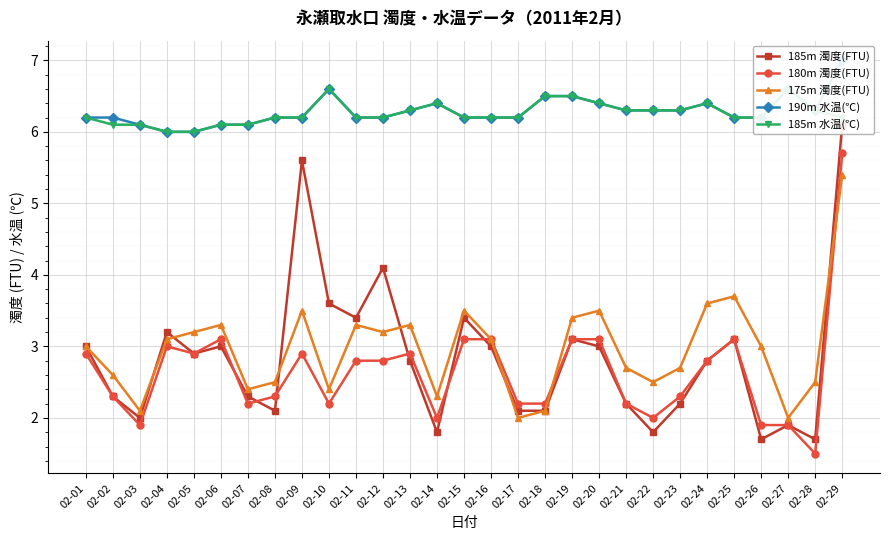

True or false: 175m 濁度(FTU) has a value of 2.0 at 02-17.

True